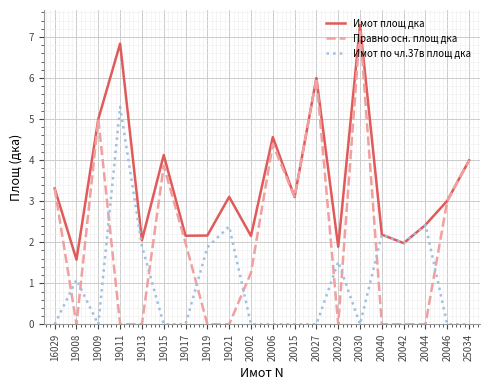

What is the difference between the highest and lowest values at 20002?

2.2